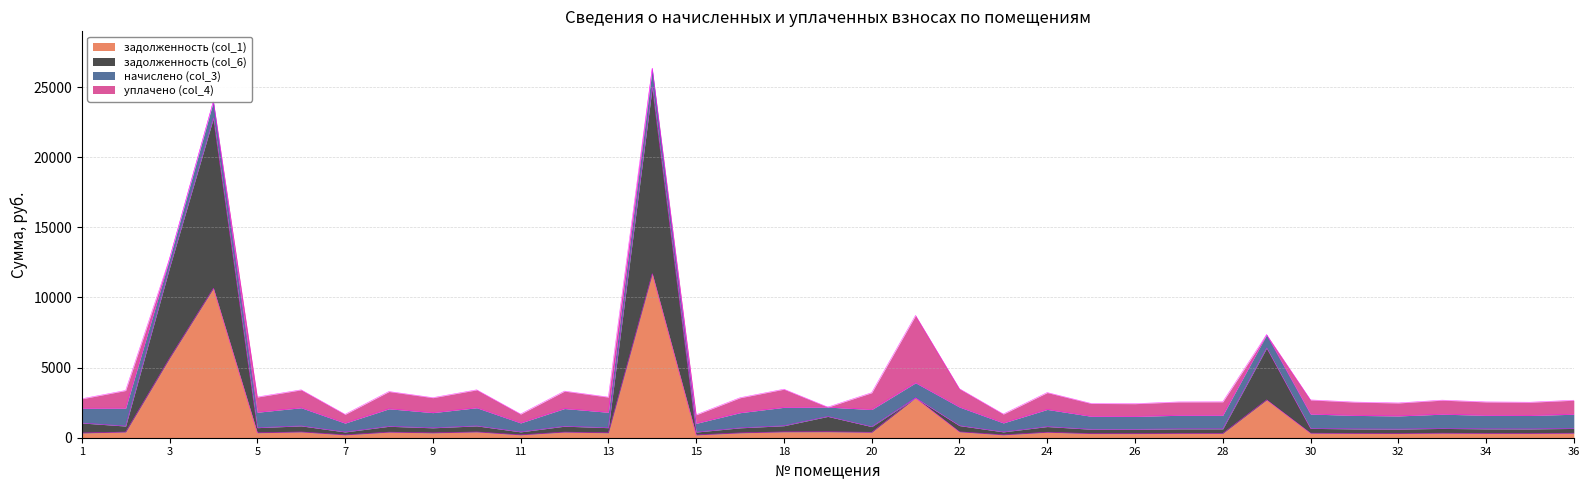

Which has a higher value, 9 or 2?

2